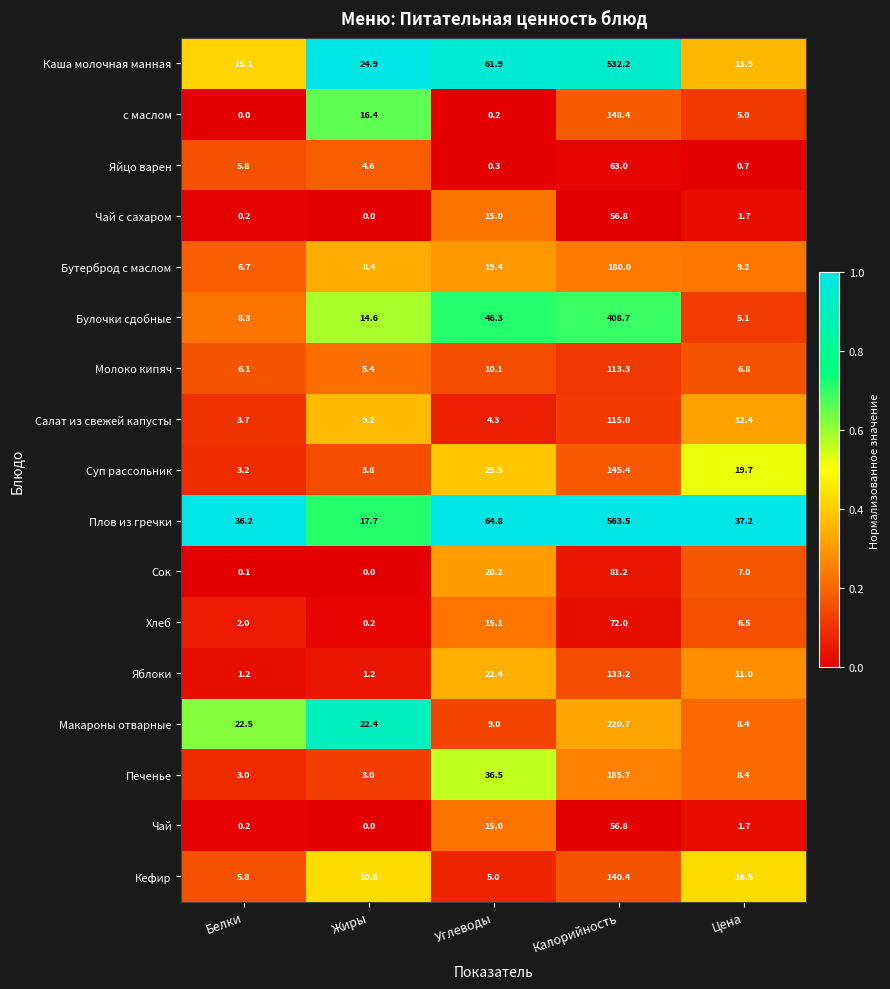

List the labels in order of Макароны отварные value, smallest first.

Цена, Углеводы, Жиры, Белки, Калорийность